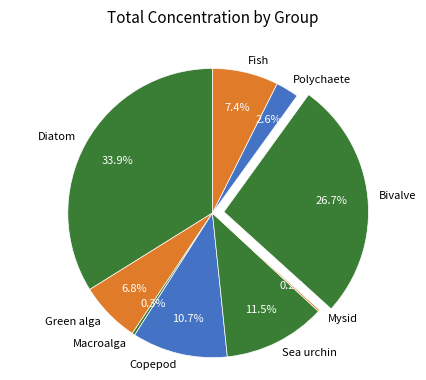

To the nearest percent, what is the combined percentage of Macroalga and Copepod?

11%